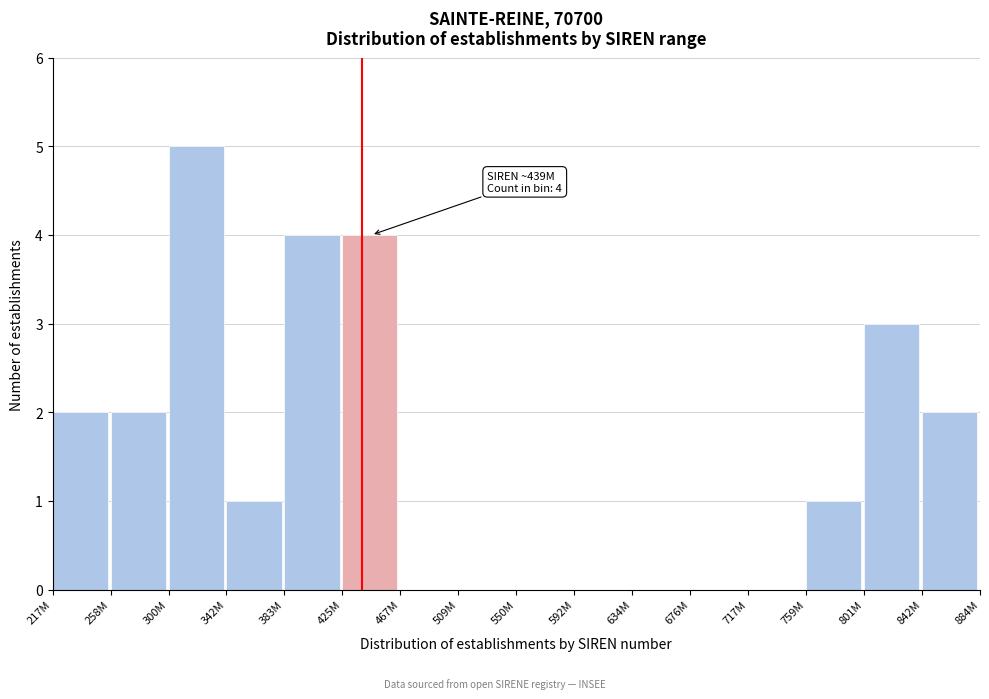

Reading left to right, what are all the values shown in this chart?

217M=2	258M=2	300M=5	342M=1	383M=4	425M=4	467M=0	509M=0	550M=0	592M=0	634M=0	676M=0	717M=0	759M=1	801M=3	842M=2